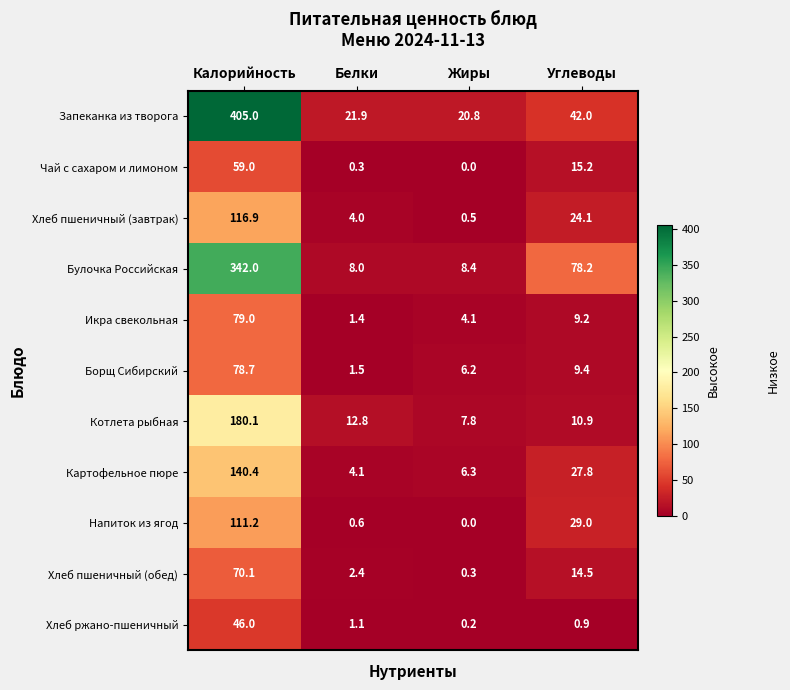

What is the difference between the maximum and minimum values in the Напиток из ягод series?

111.2